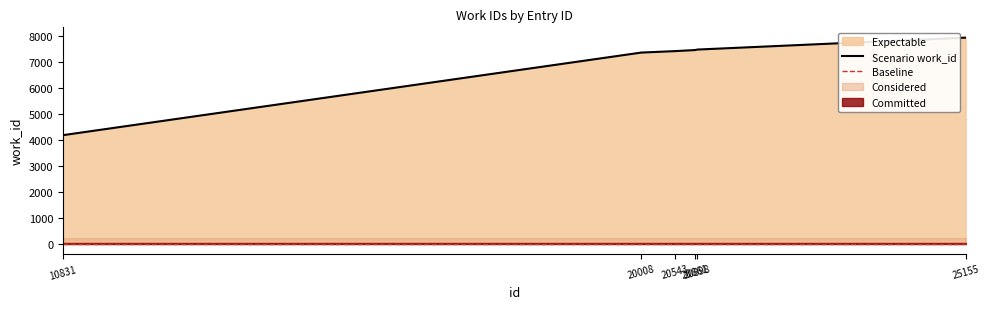

What is the value of the 6th point from the left?

7929